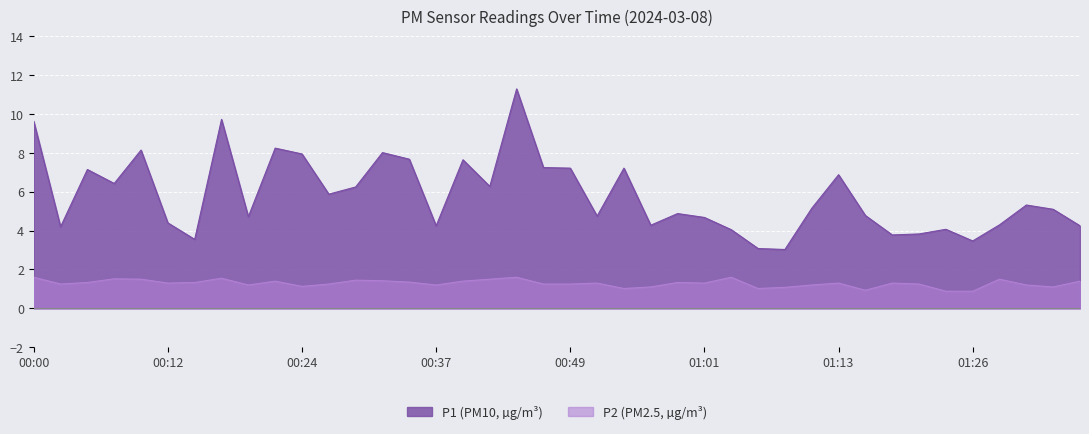

What is the highest value of the P1 series?

11.3